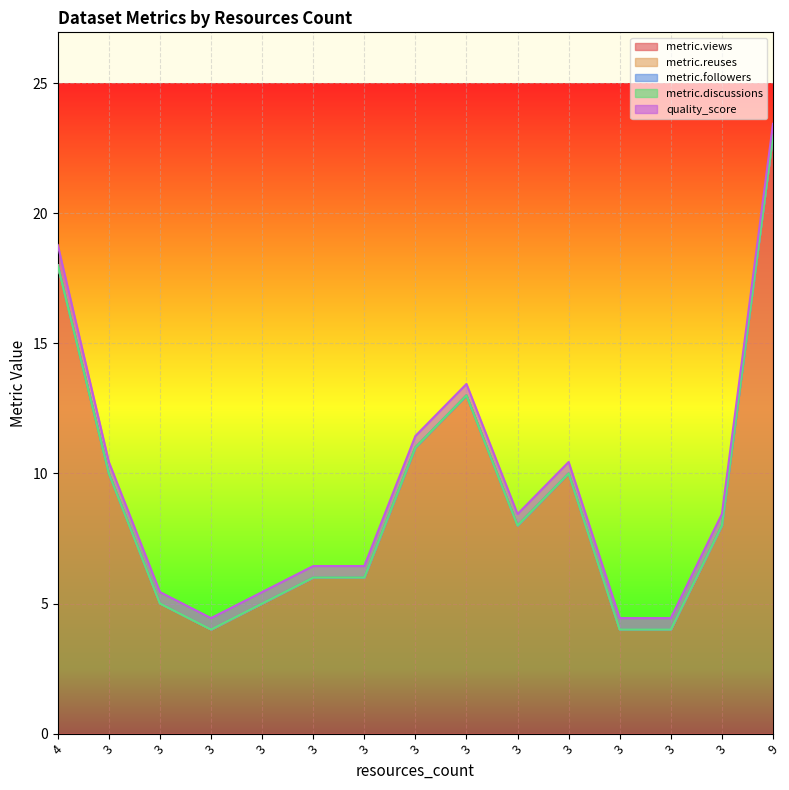

The value of metric.views at 3 is 4.0. True or false?

True